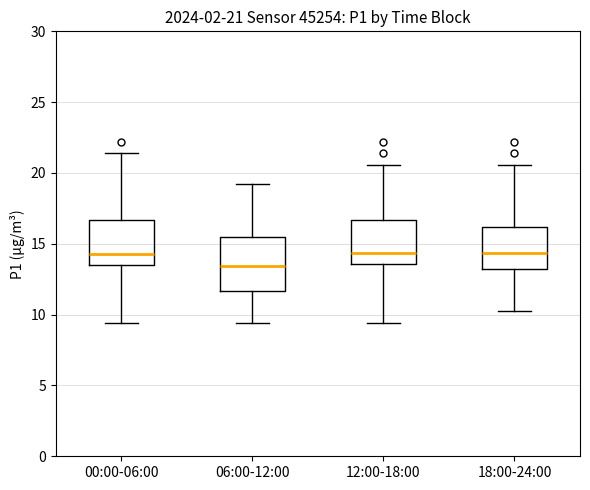

Which box's median line is the lowest?

06:00-12:00